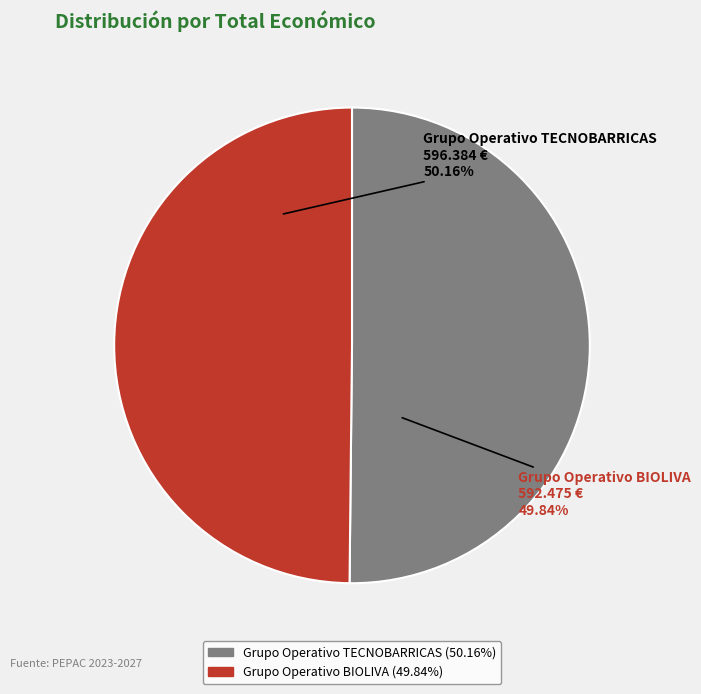

Approximately how many times larger is the value at Grupo Operativo BIOLIVA compared to Grupo Operativo TECNOBARRICAS?

1.0